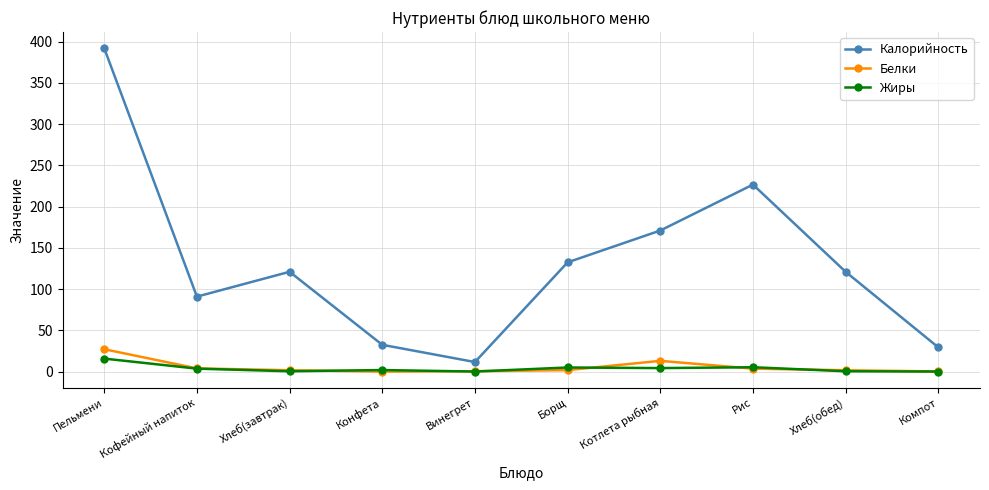

How many data points does each series have?

10